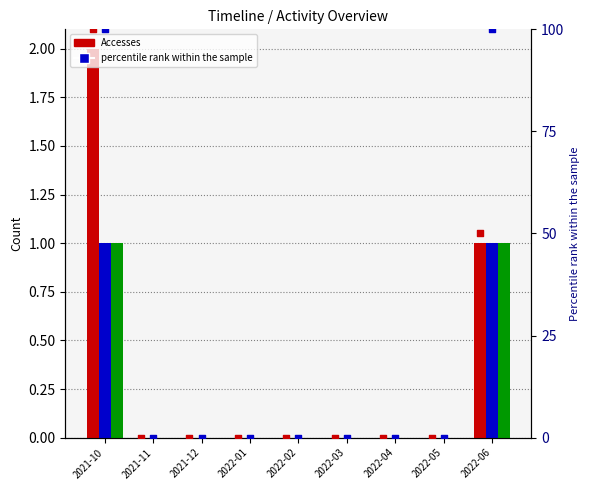

At how many categories does at least one series exceed 4?

2